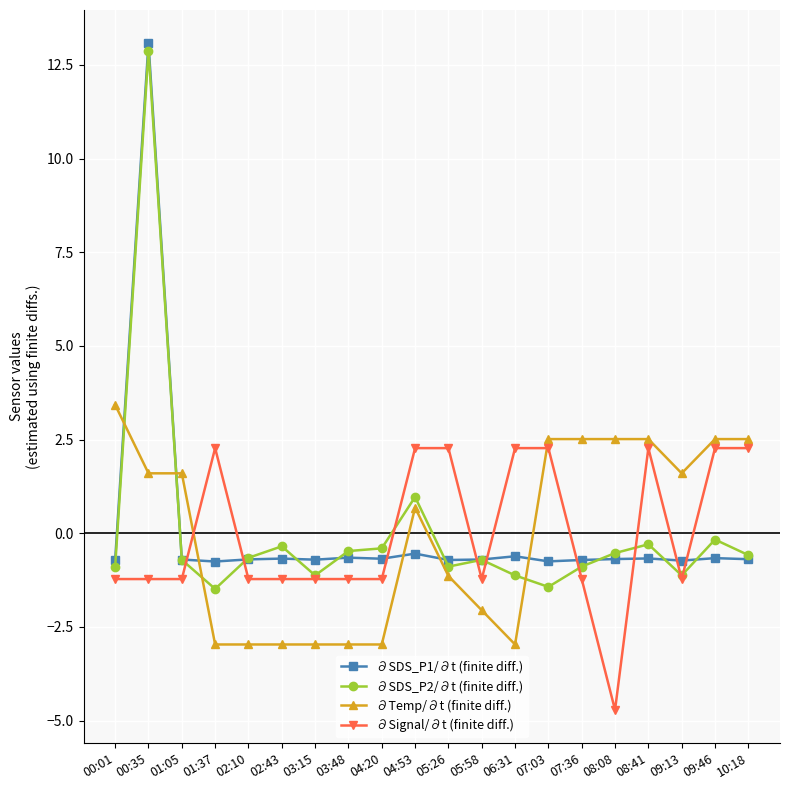

True or false: ∂Temp/∂t (finite diff.) and ∂Signal/∂t (finite diff.) cross at least once.

True